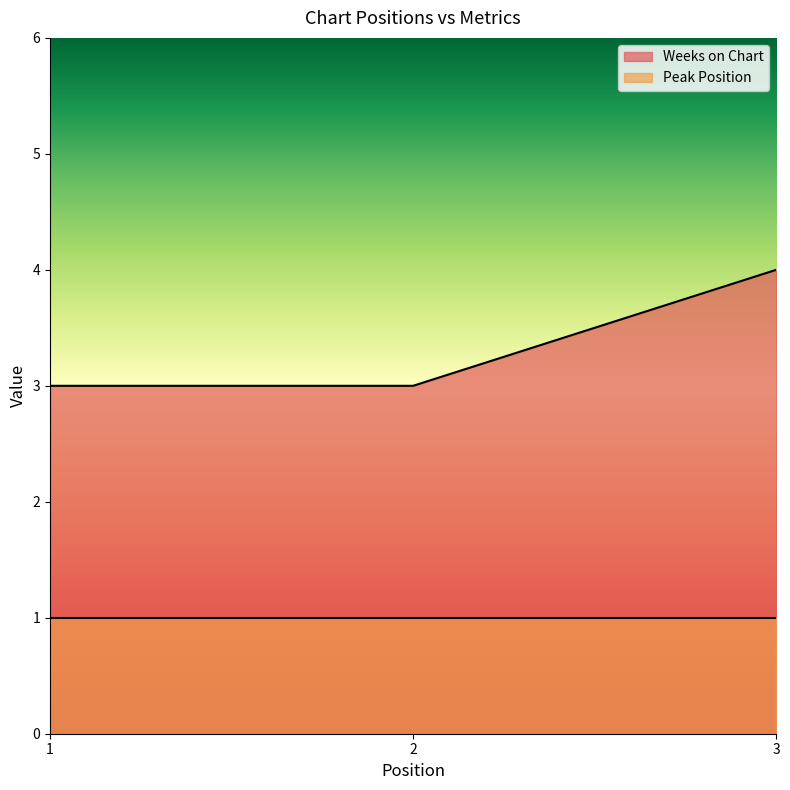

Does the chart display data point markers on the line(s)?

No